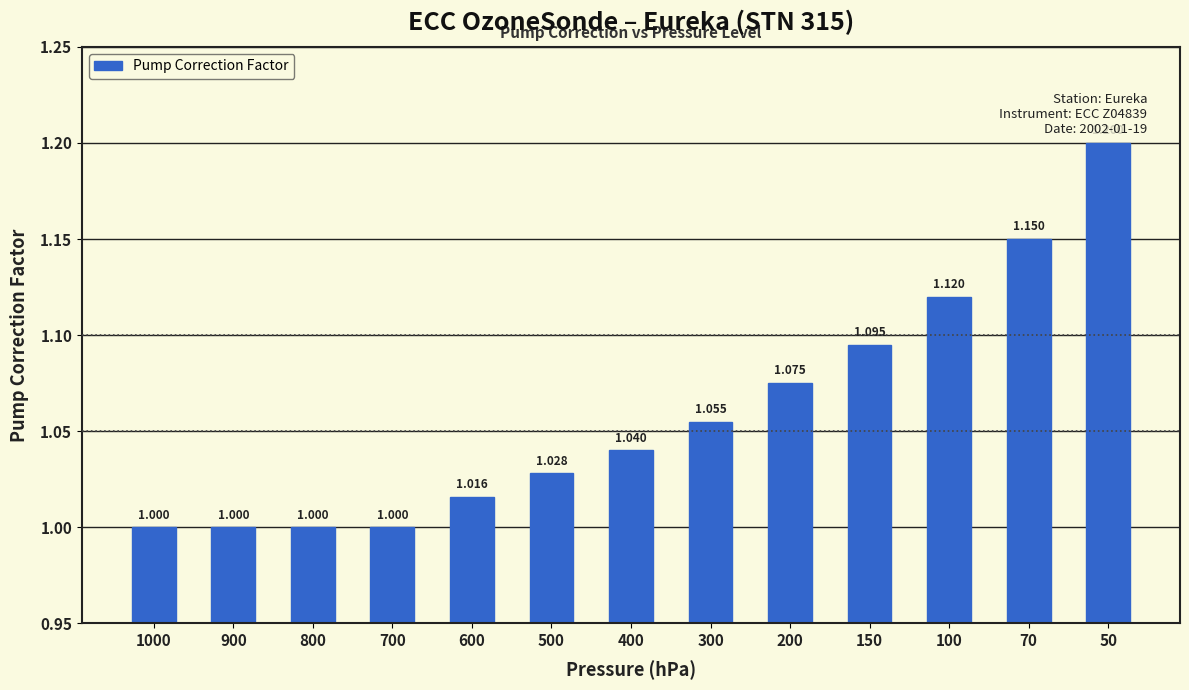

How many data points does each series have?

13